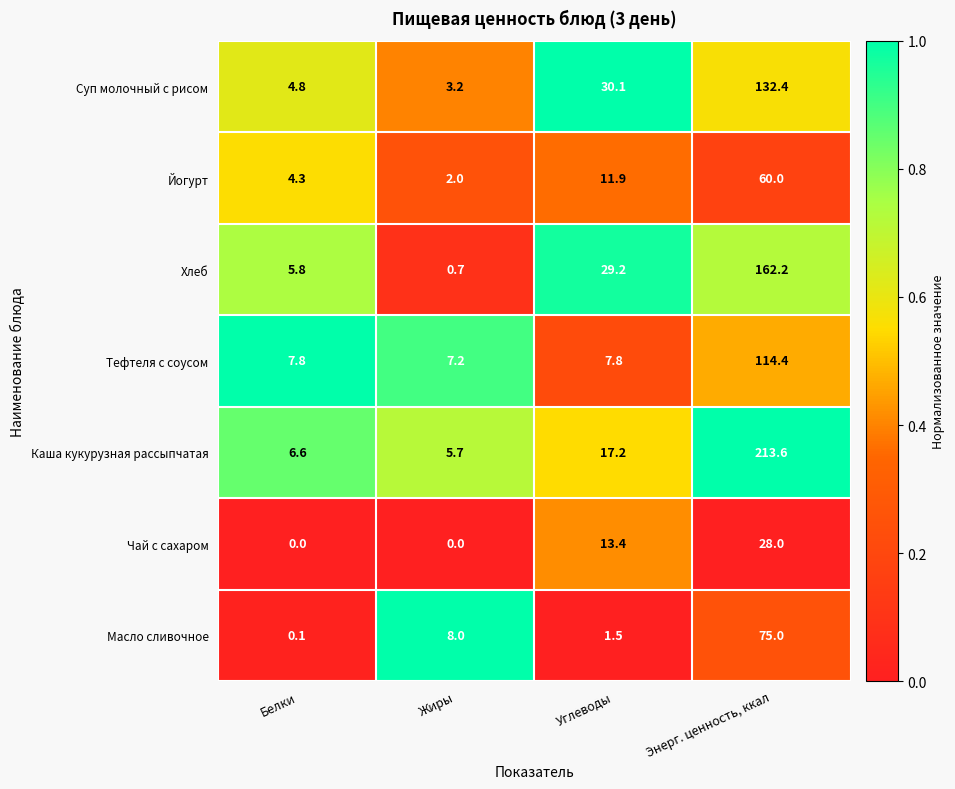

What is the difference between the highest and lowest values at Углеводы?

28.6